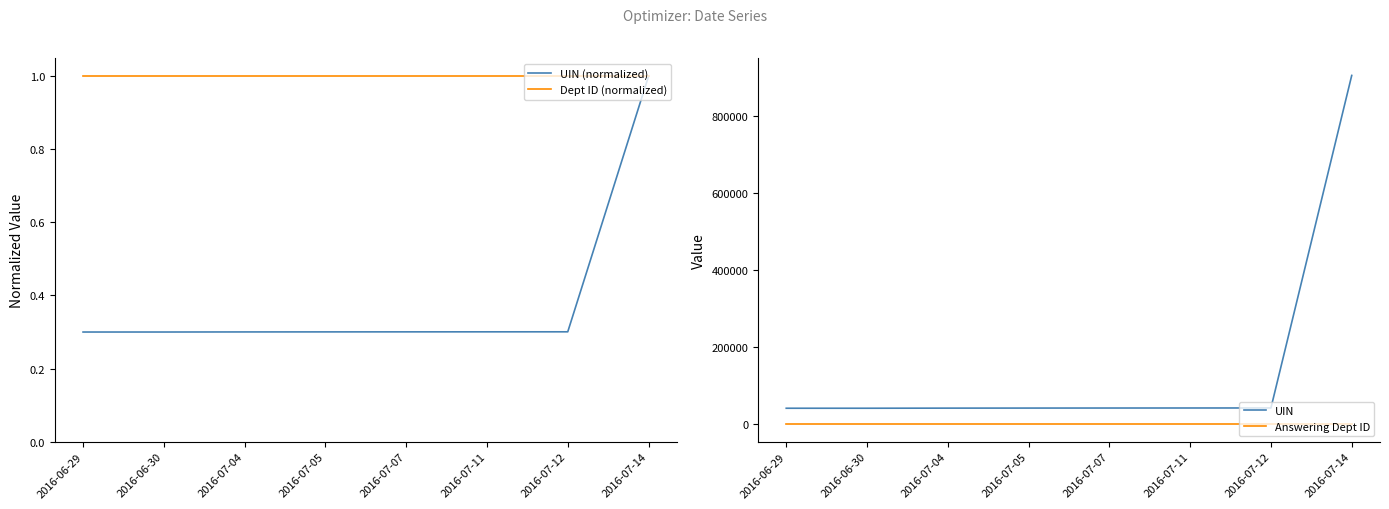

Is it true that Dept ID (normalized) equals 1.0 at 2016-07-14?

True